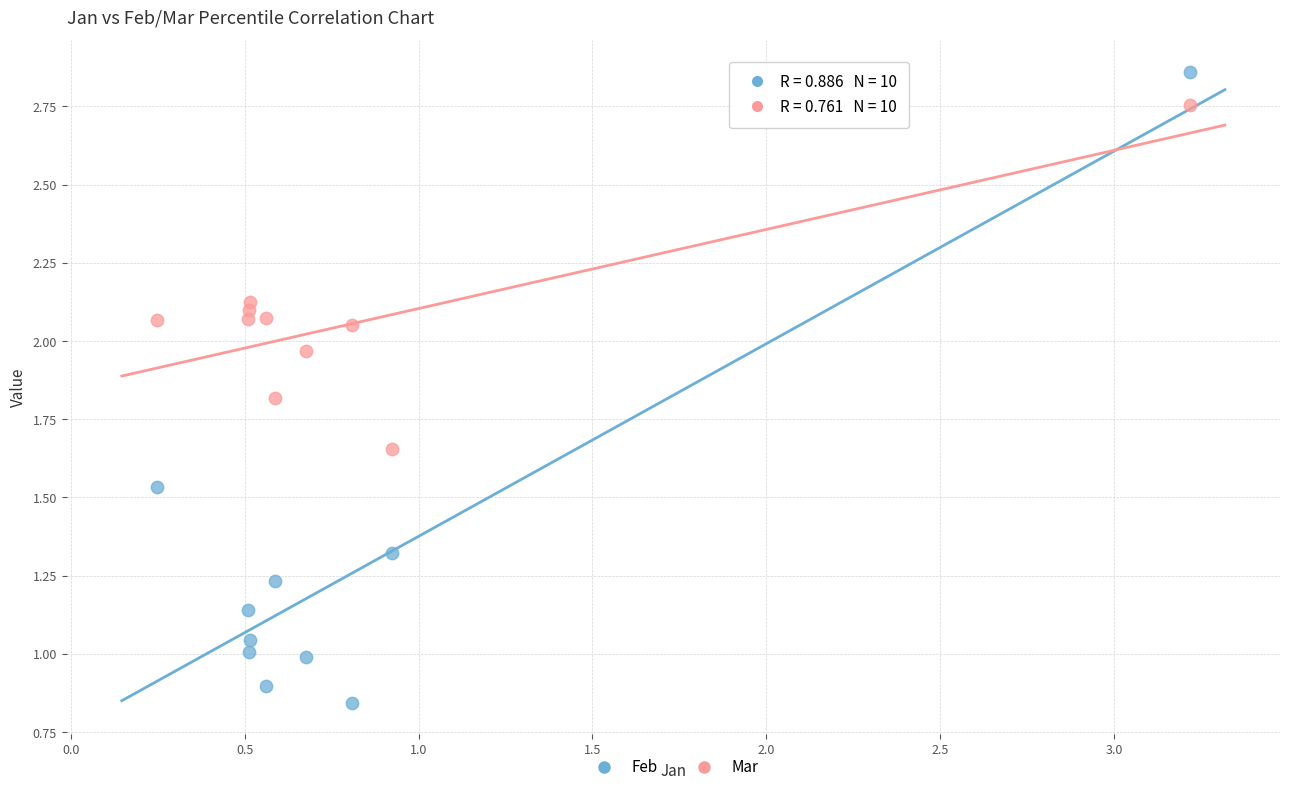

What are all the series names shown in the legend?

Feb, Mar